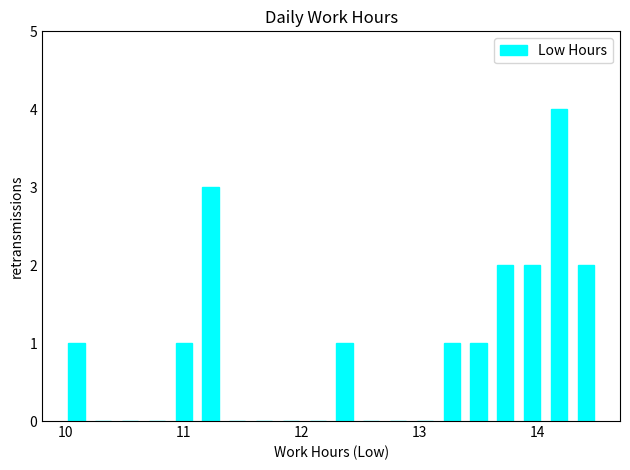

Around what value on the x-axis is the tallest bar? Give the approximate position of its centre, as read against the axis.

14.2